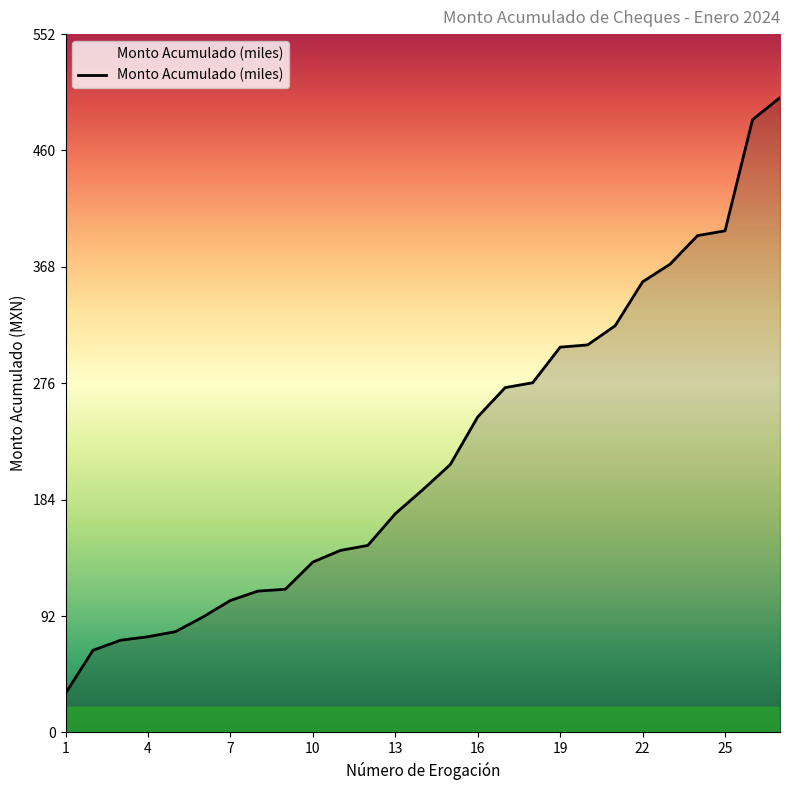

What is the maximum value shown in the chart?

502.7